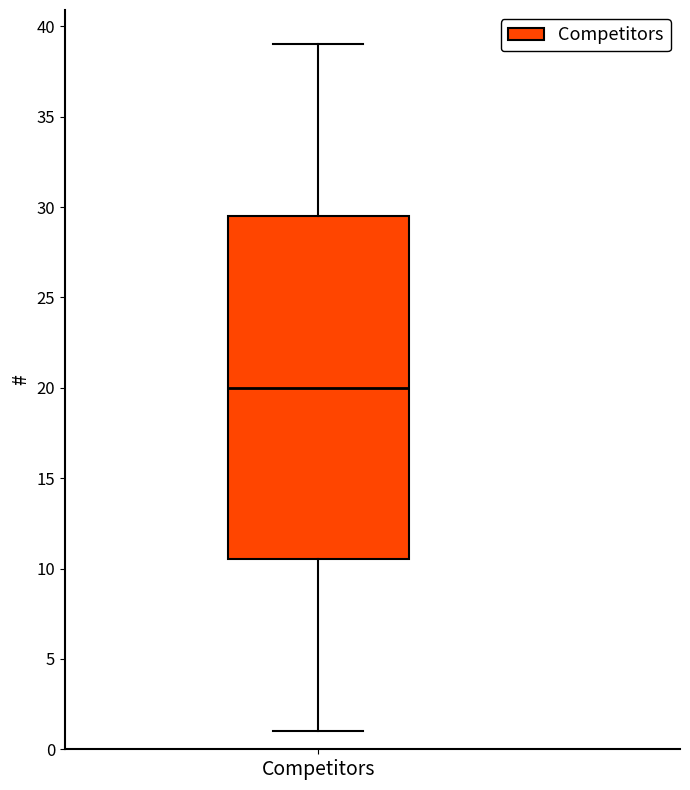

Where does the upper whisker of the box for Competitors end on the y-axis? The values are not printed on the chart, so give them approximately, as read against the axis.

39.0